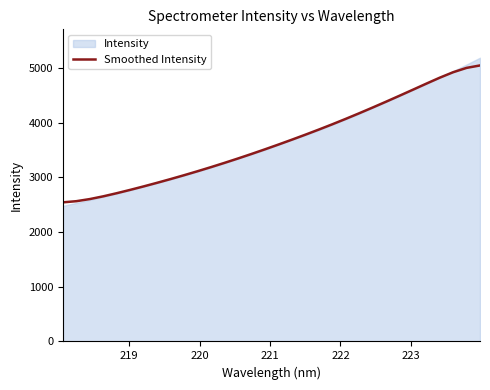

What is the difference between the second highest and second lowest values?

2437.7